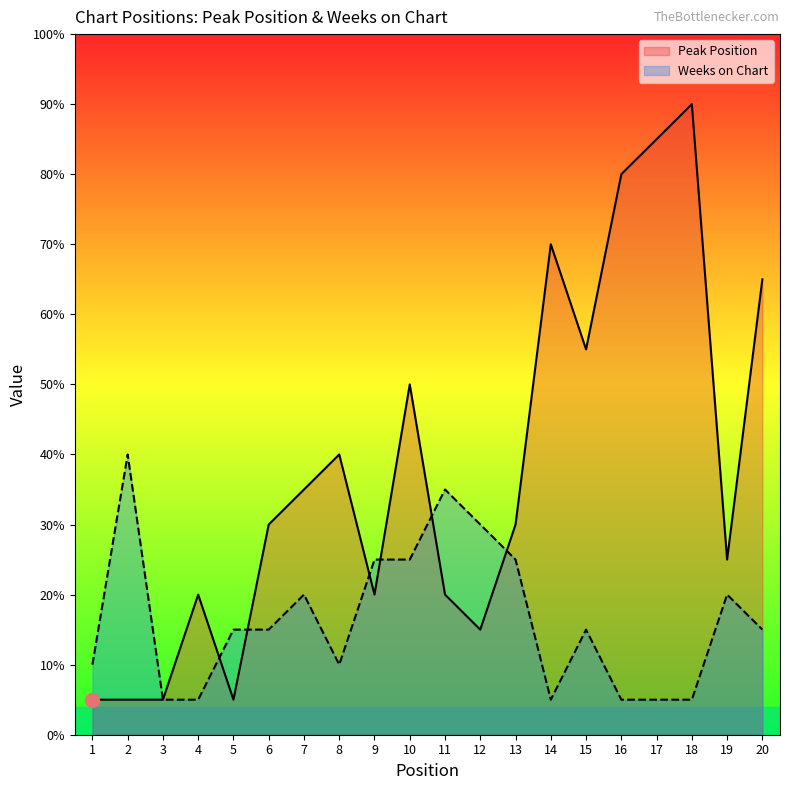

What are all the series names shown in the legend?

Peak Position, Weeks on Chart